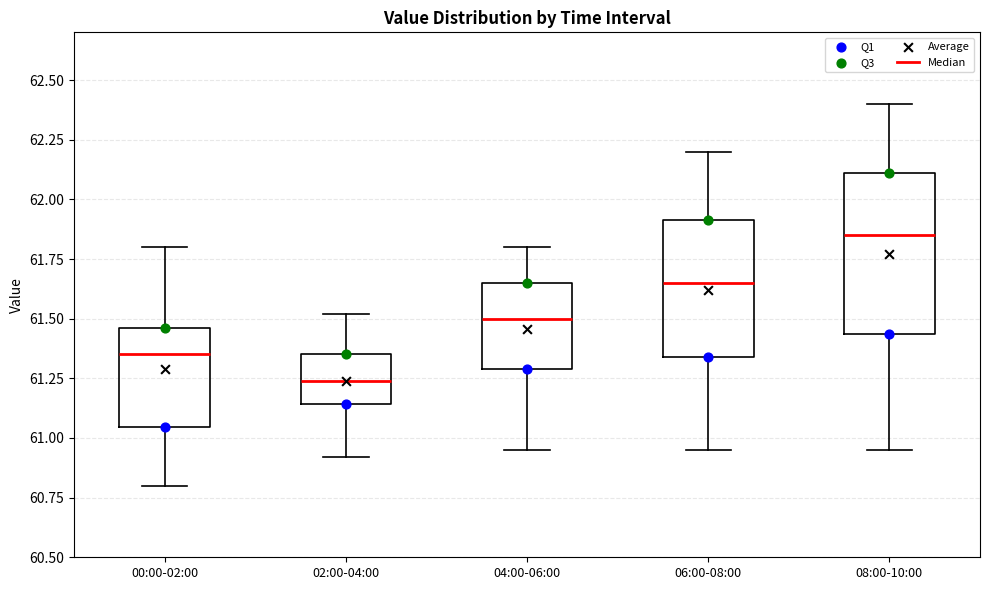

Reading left to right, read every box against the y-axis: the position of its median line, the range the box covers, and the ends of its whiskers. The values are not printed on the chart, so give them approximately, as read against the axis.

00:00-02:00: median 61.35, box 61.05 to 61.45, whiskers 60.80 to 61.80
02:00-04:00: median 61.25, box 61.15 to 61.35, whiskers 60.90 to 61.50
04:00-06:00: median 61.50, box 61.30 to 61.65, whiskers 60.95 to 61.80
06:00-08:00: median 61.65, box 61.35 to 61.90, whiskers 60.95 to 62.20
08:00-10:00: median 61.85, box 61.45 to 62.10, whiskers 60.95 to 62.40